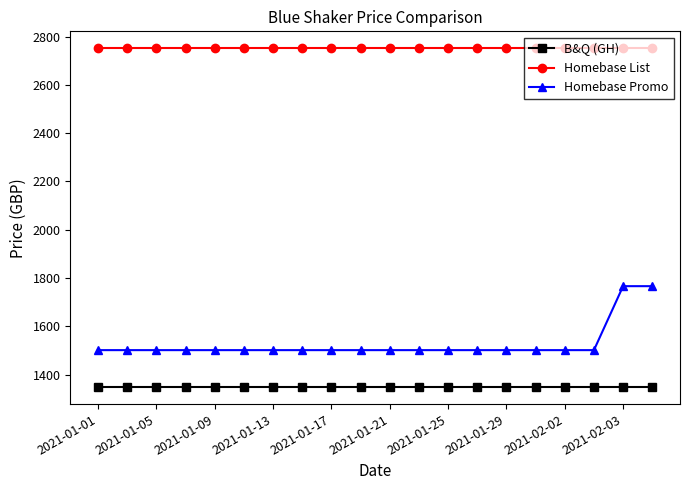

What is the sum of all Homebase List values?

55030.0